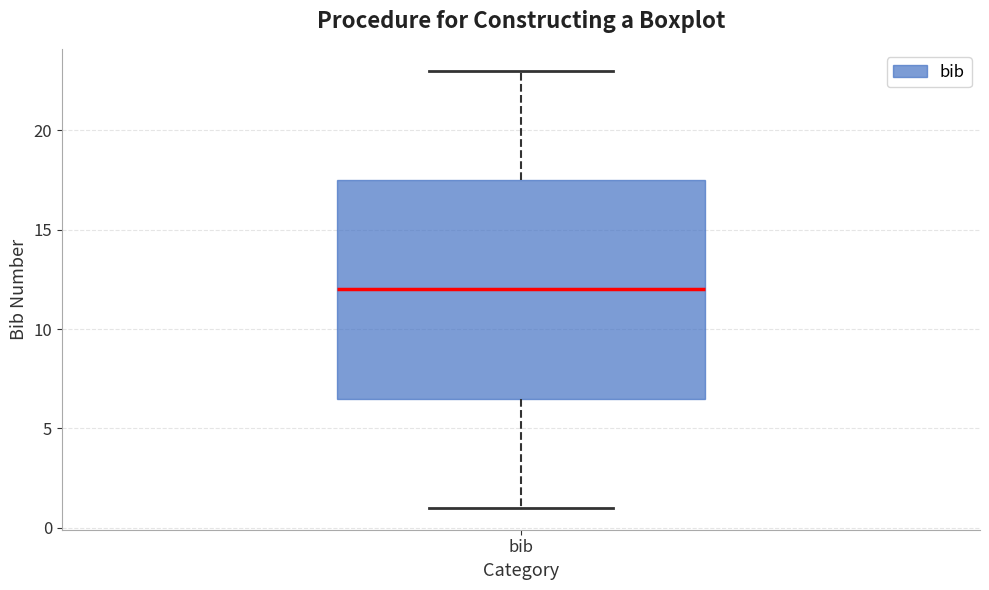

Transcribe this box plot: give where the median line is, the range the box spans, and where the two whiskers end, as read against the y-axis. The values are not printed on the chart, so give them approximately, as read against the axis.

median 12.0, box 6.5 to 17.5, whiskers 1.0 to 23.0